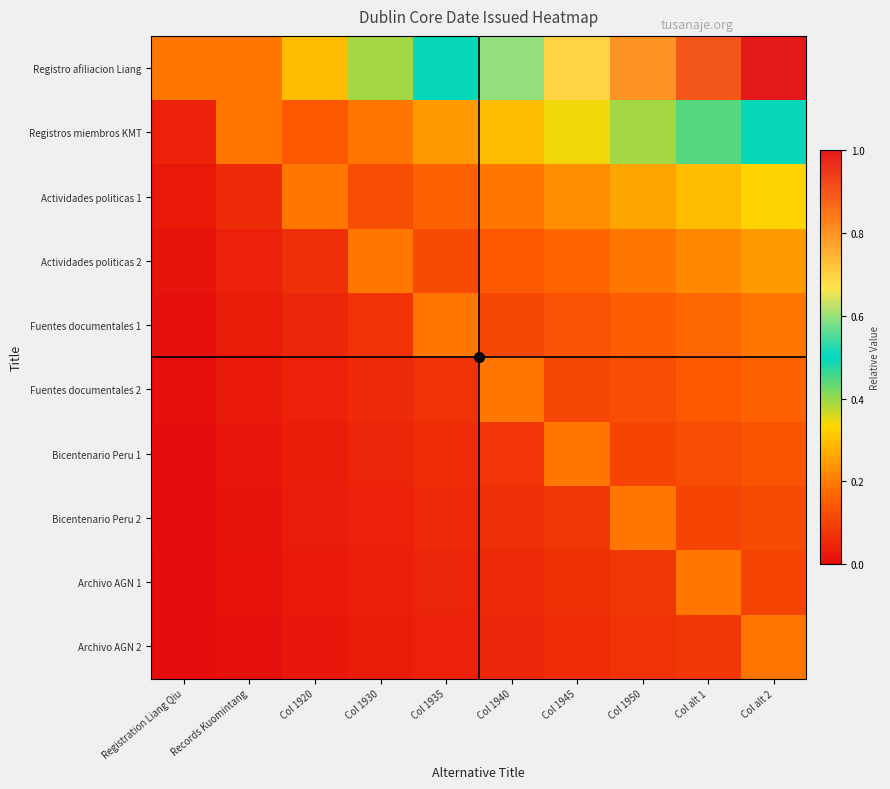

At which category is the sum across all series the highest?

Col alt 2